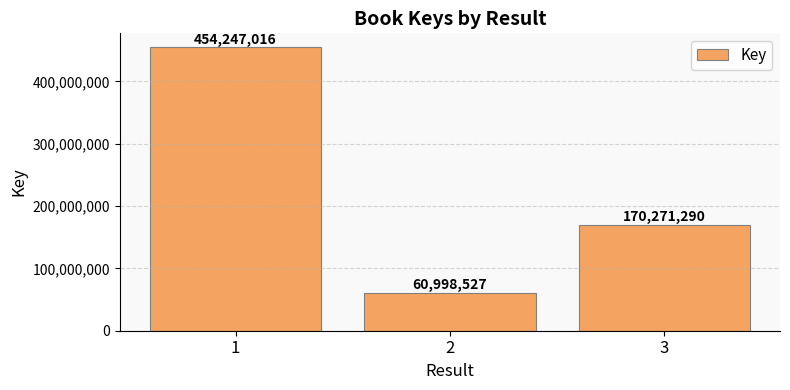

Approximately how many times larger is the value at 2 compared to 3?

0.4